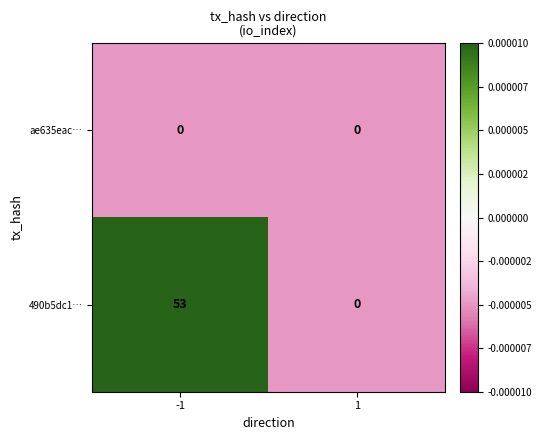

Which series has the largest range (max minus min)?

490b5dc1…